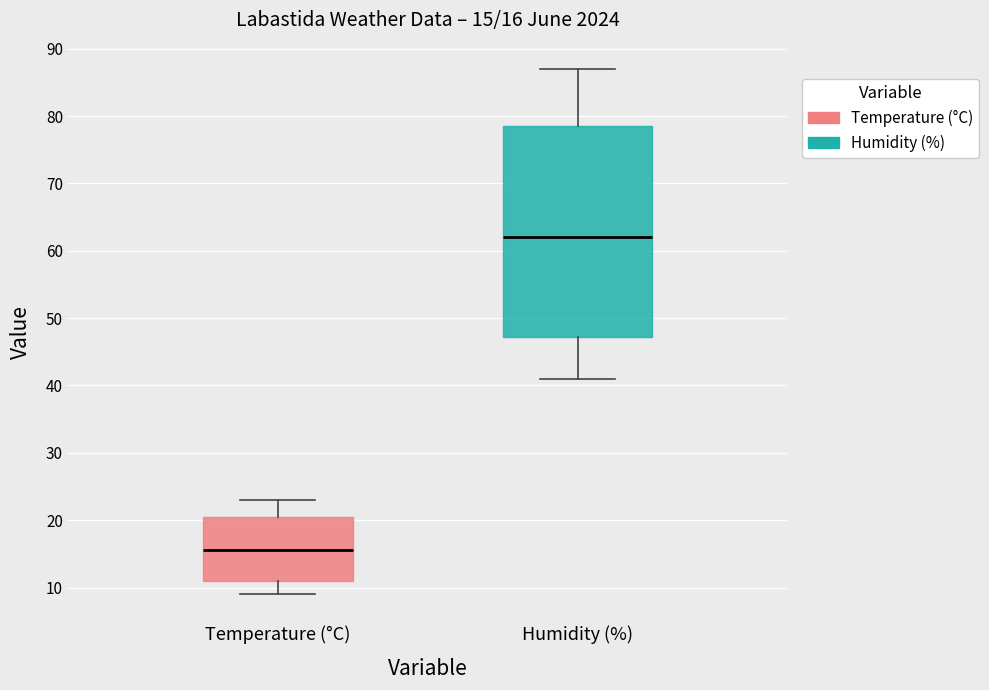

Comparing the boxes themselves (not the whiskers), which one is the tallest?

Humidity (%)